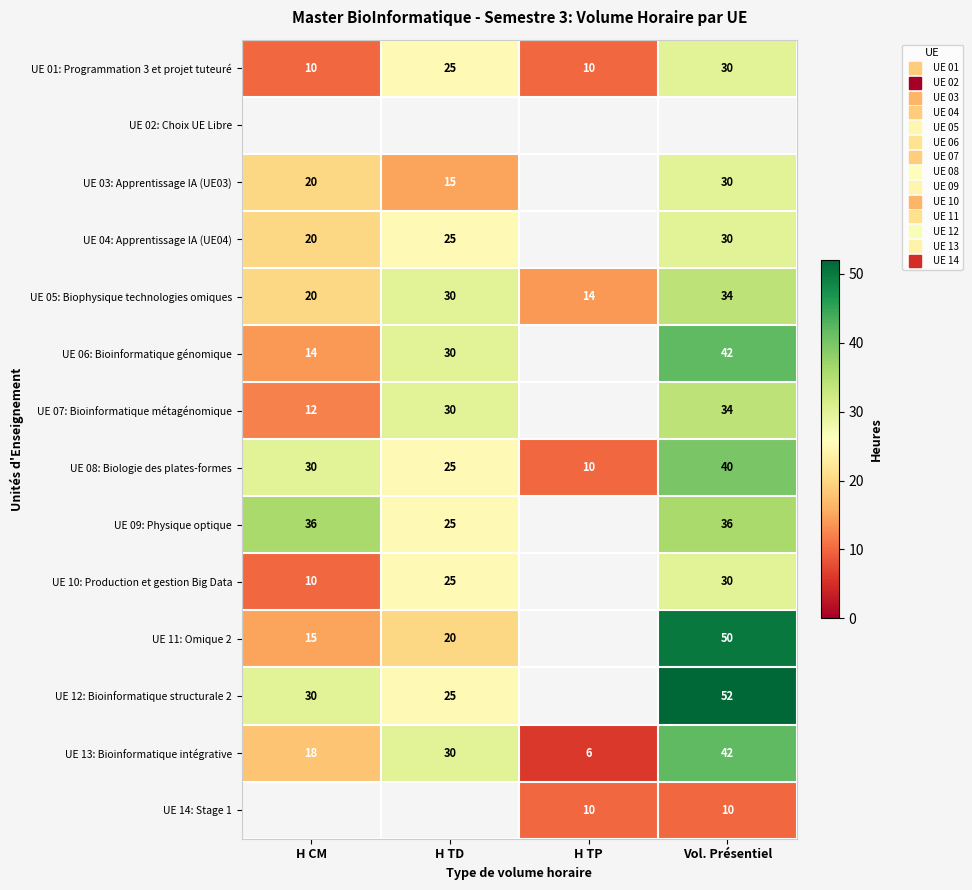

Read the UE 06: Bioinformatique génomique value at H TD.

30.0